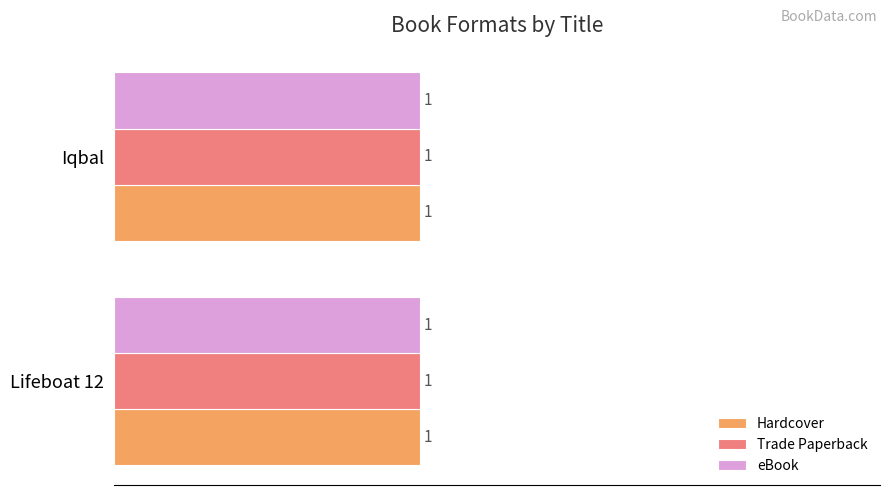

Between Iqbal and Lifeboat 12, which is larger?

Lifeboat 12